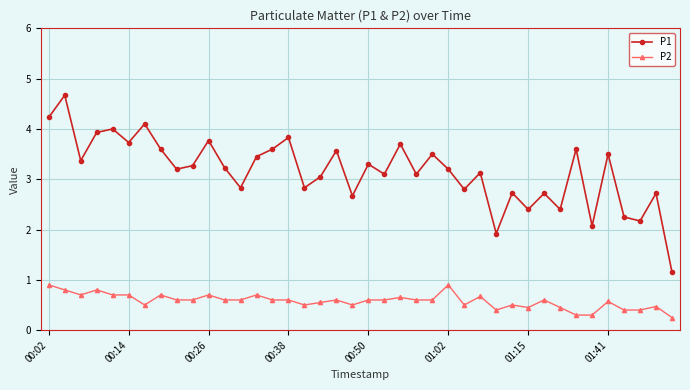

In P1, how many points are lower than both neighbors (excluding endpoints)?

14